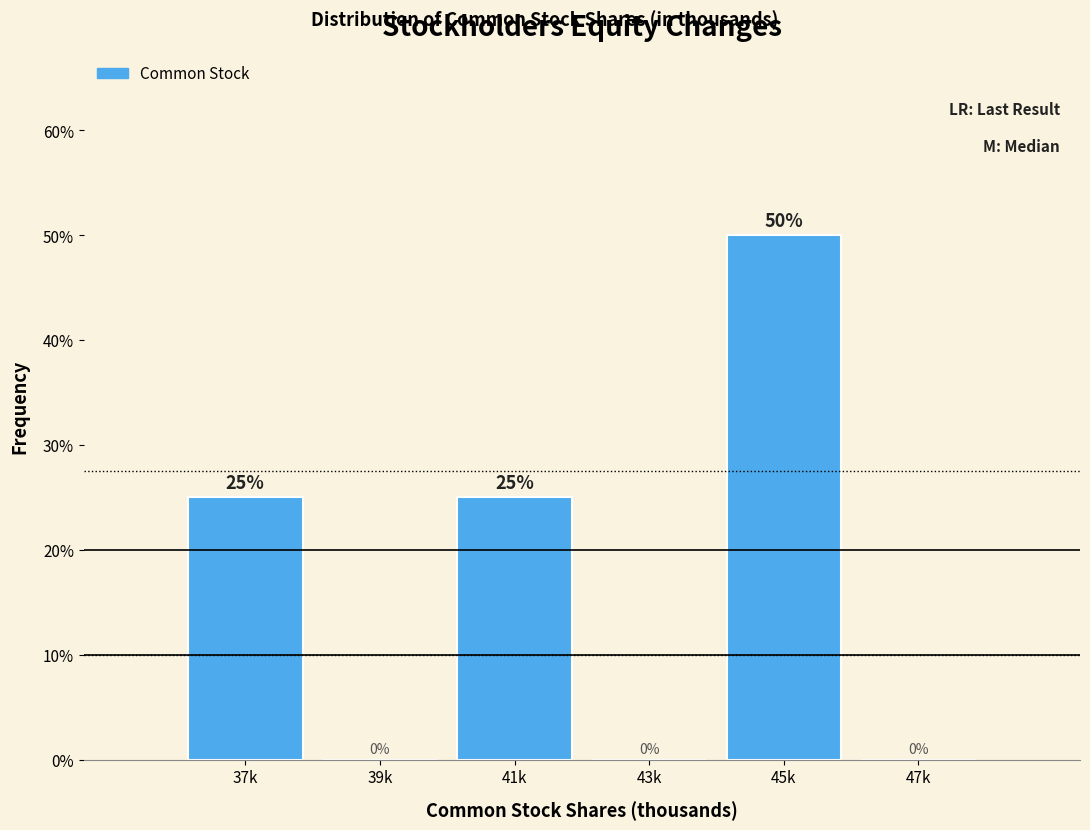

Reading right to left, extract all data points from this chart.

47k=0	45k=50	43k=0	41k=25	39k=0	37k=25